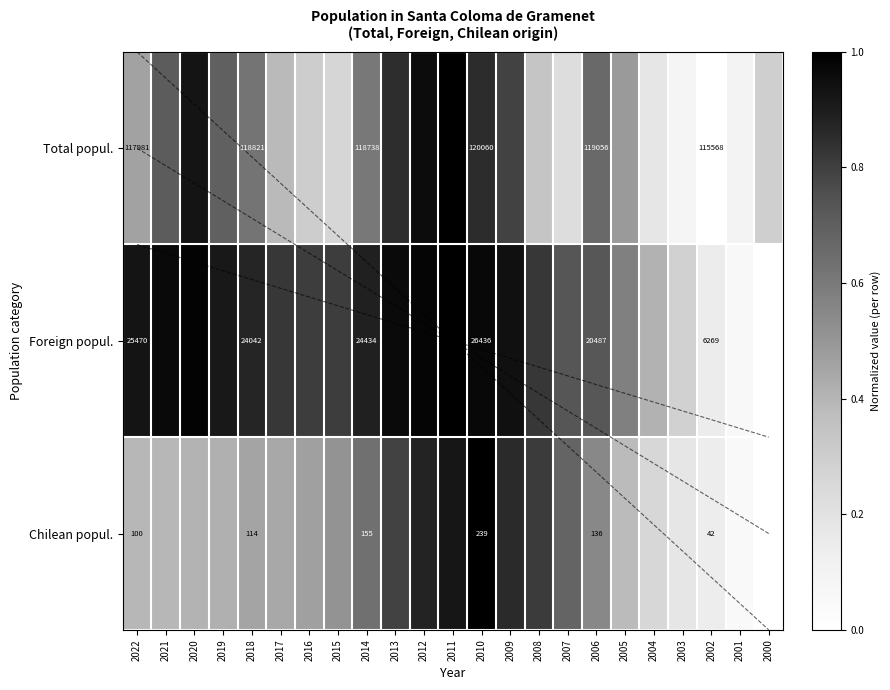

The value of Foreign popul. at 2014 is 0.5. True or false?

False